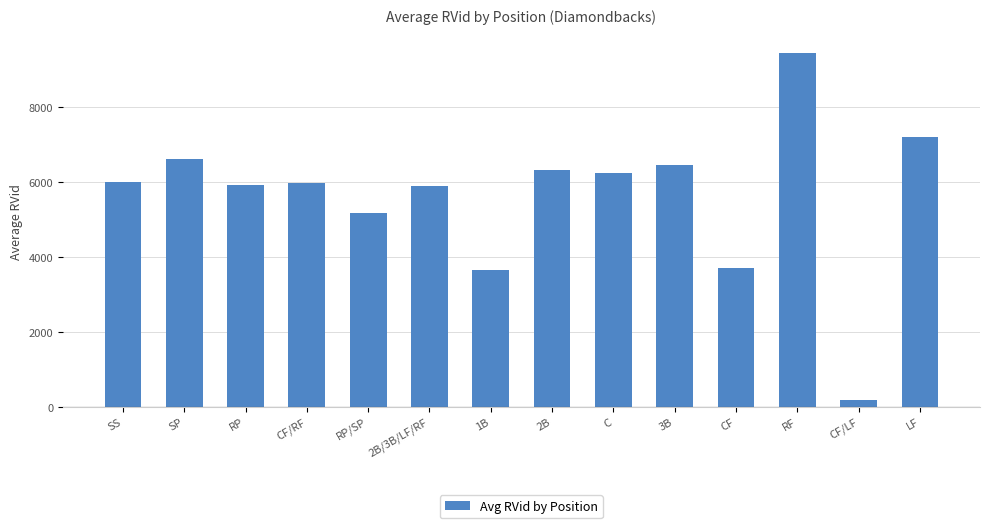

The chart shows a value of 9705 at CF/RF. True or false?

False